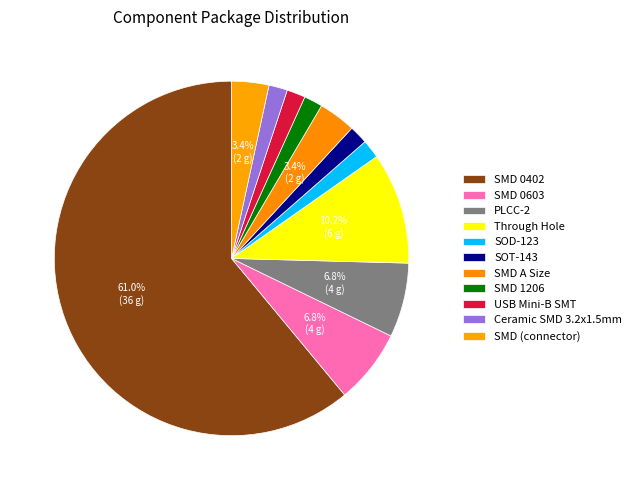

Count the number of slices in the pie.

11